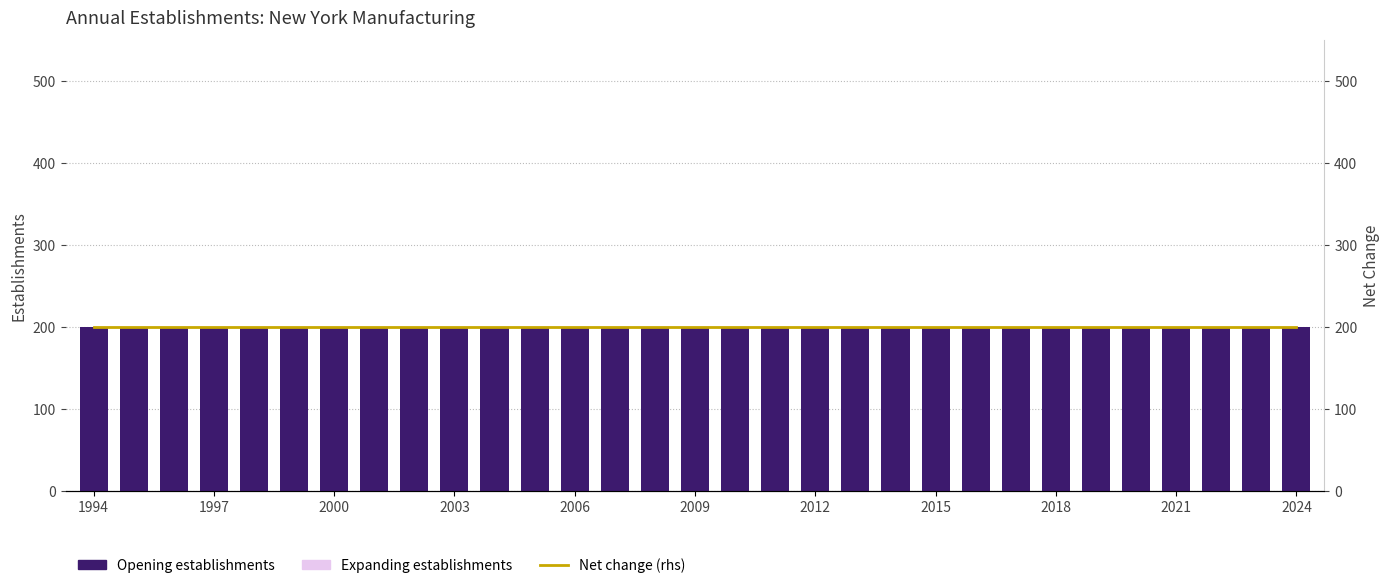

Which series has the largest range (max minus min)?

Opening establishments